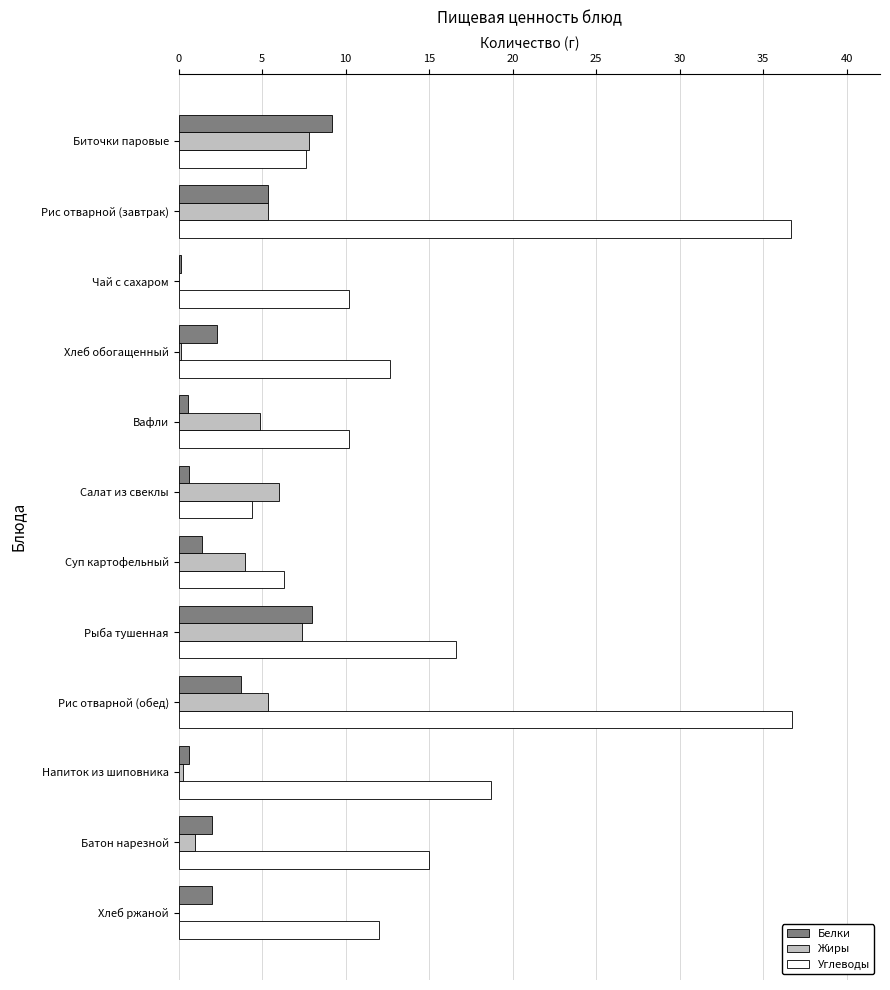

Count the number of data series in this chart.

3